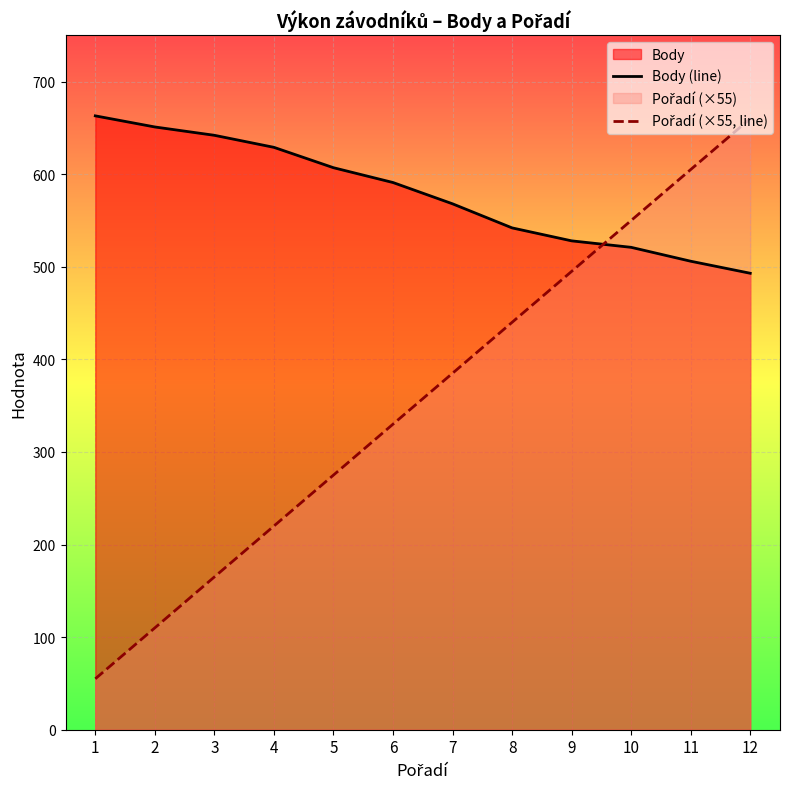

Between 4 and 12, which series saw the biggest shift?

Pořadí (×55, line)